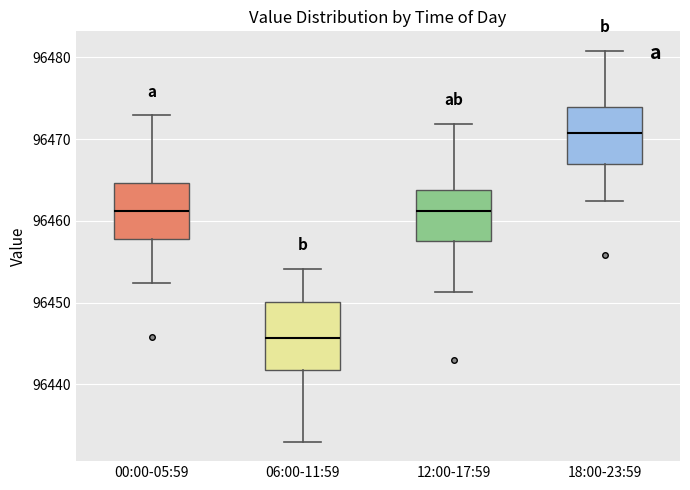

Where is the upper edge of the box for 12:00-17:59 on the y-axis? The values are not printed on the chart, so give them approximately, as read against the axis.

96464